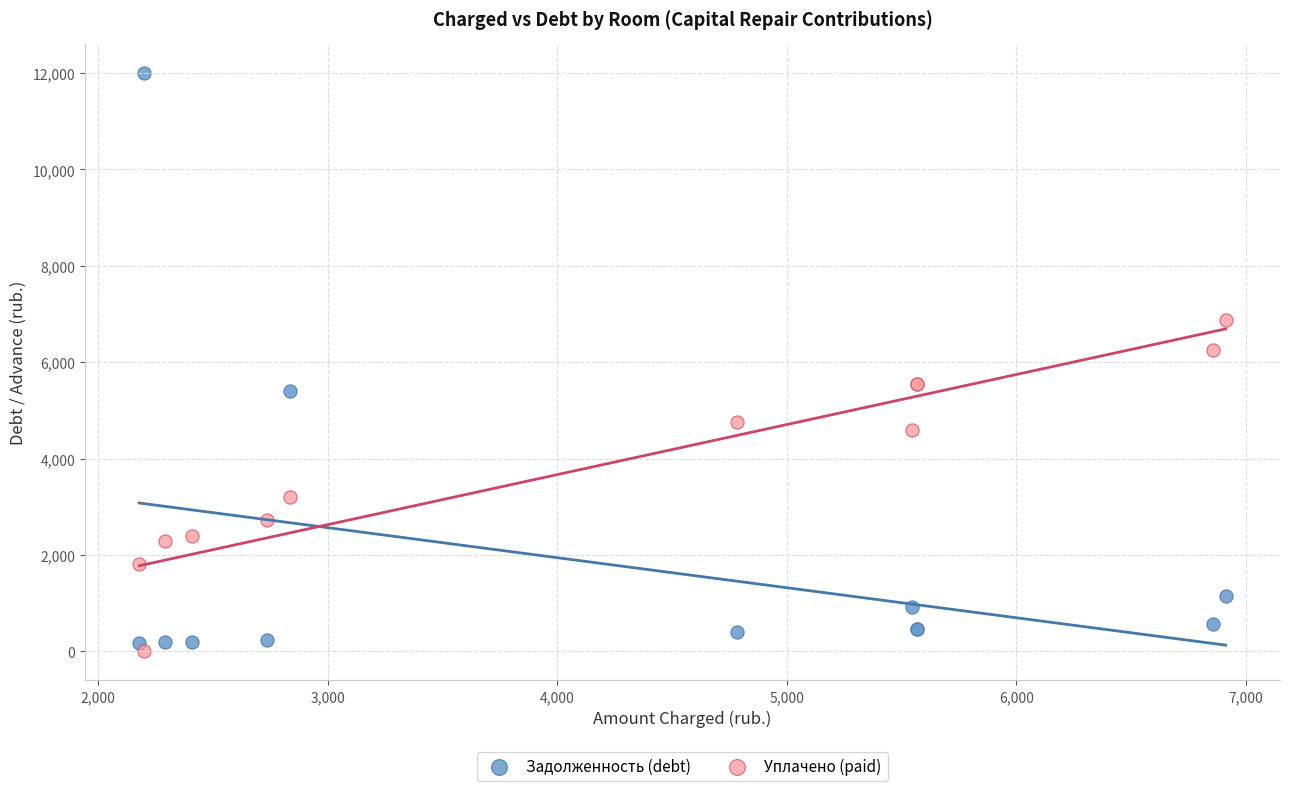

Which series contains the highest Y value?

Задолженность (debt)